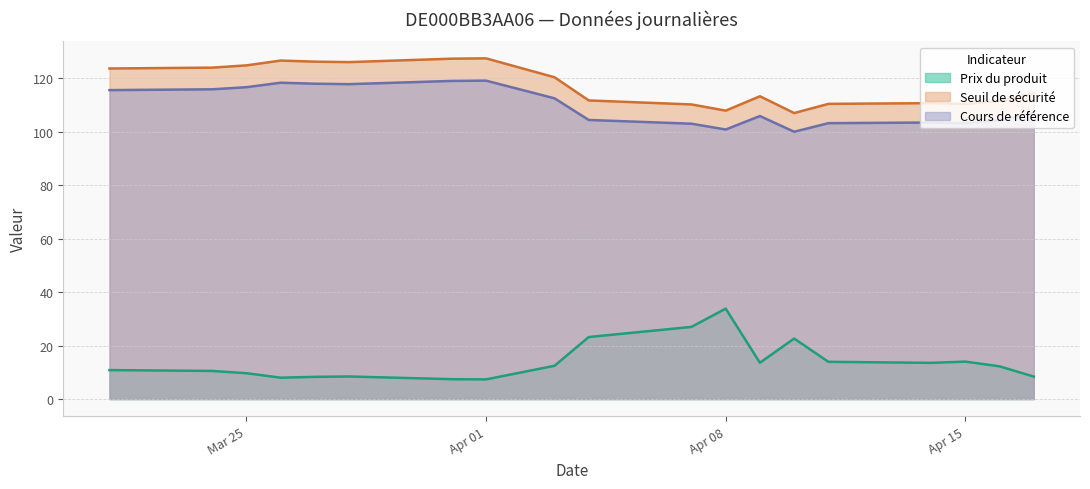

True or false: Seuil de sécurité and Prix du produit cross at least once.

False